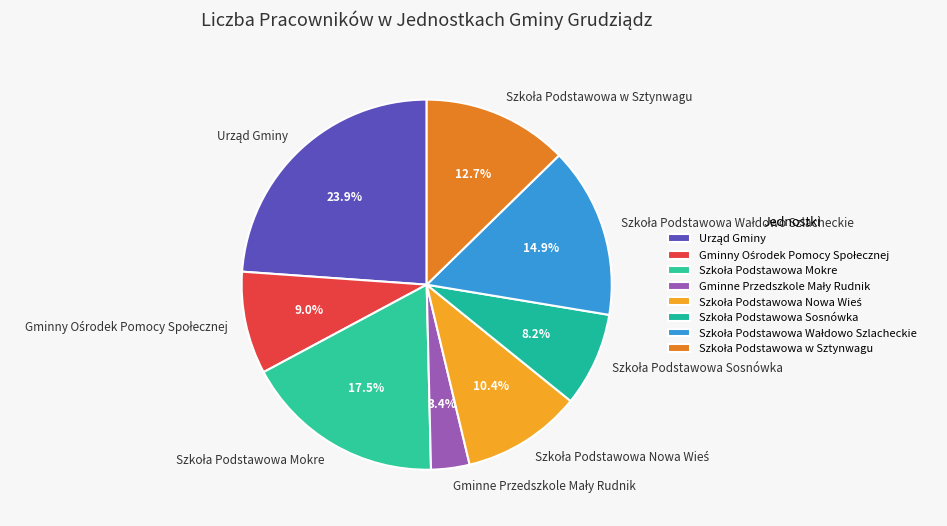

Does any single category account for the majority?

No